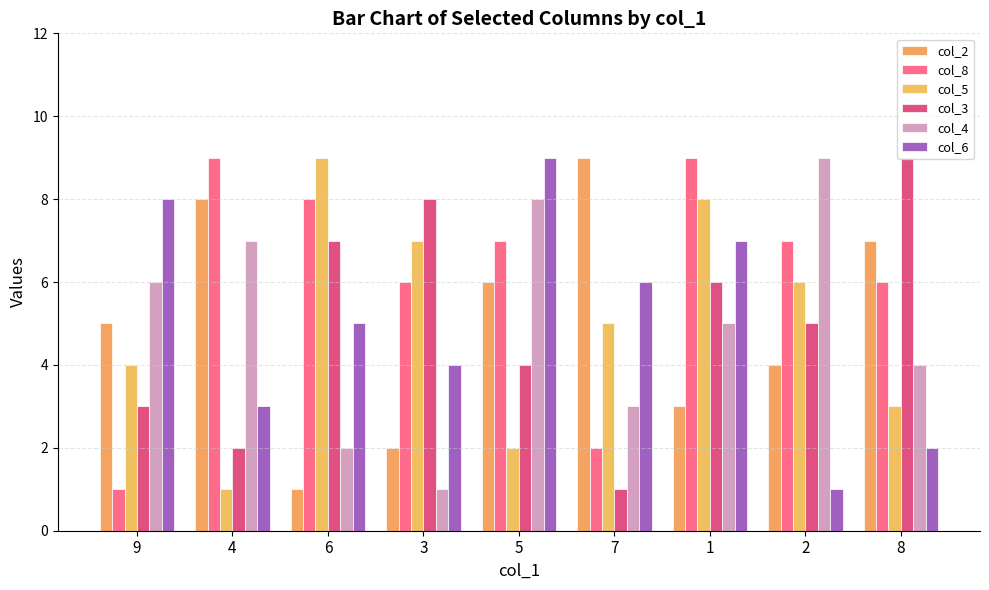

Count the number of data series in this chart.

6